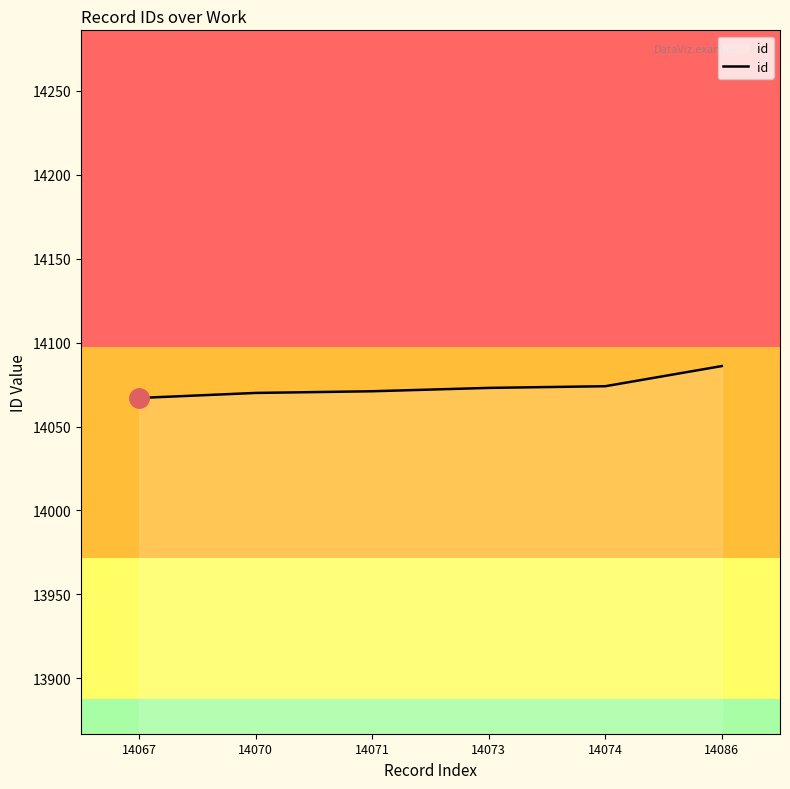

True or false: the data has more than 2 interior local peaks.

False